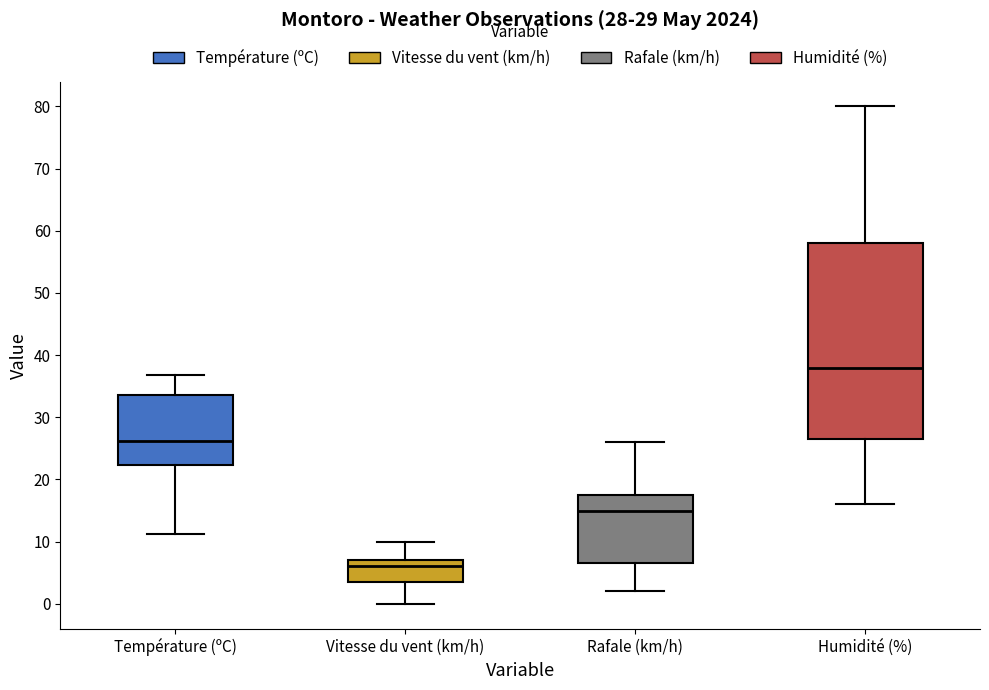

Which box has the highest median line?

Humidité (%)